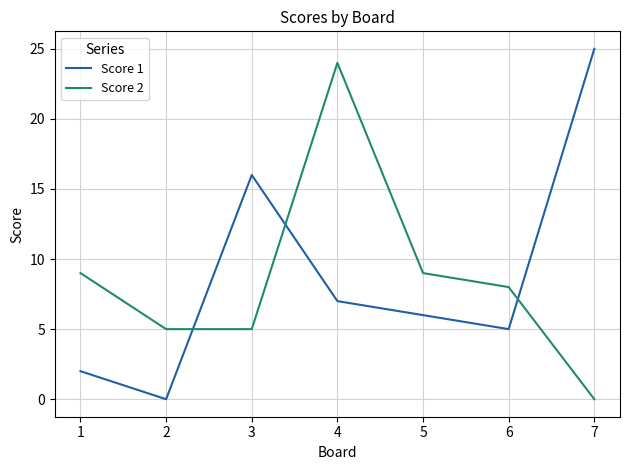

At which label does Score 2 reach its minimum?

7